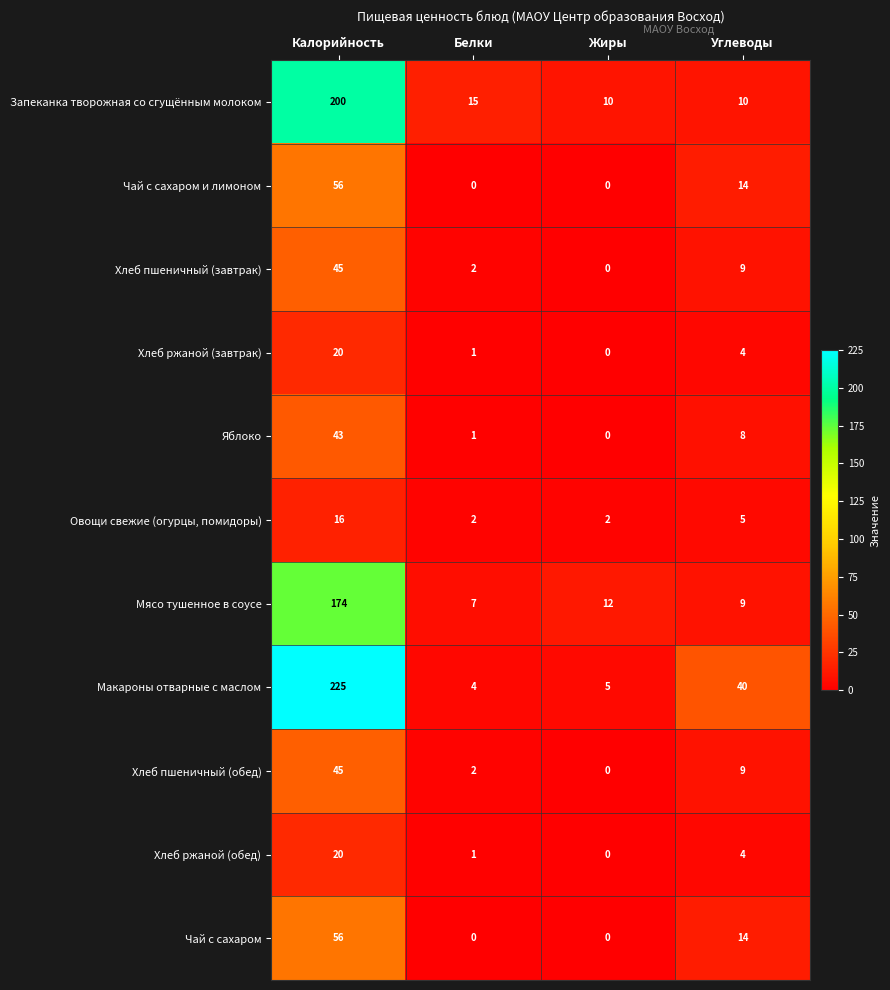

At which label is Чай с сахаром и лимоном closest to 28?

Углеводы